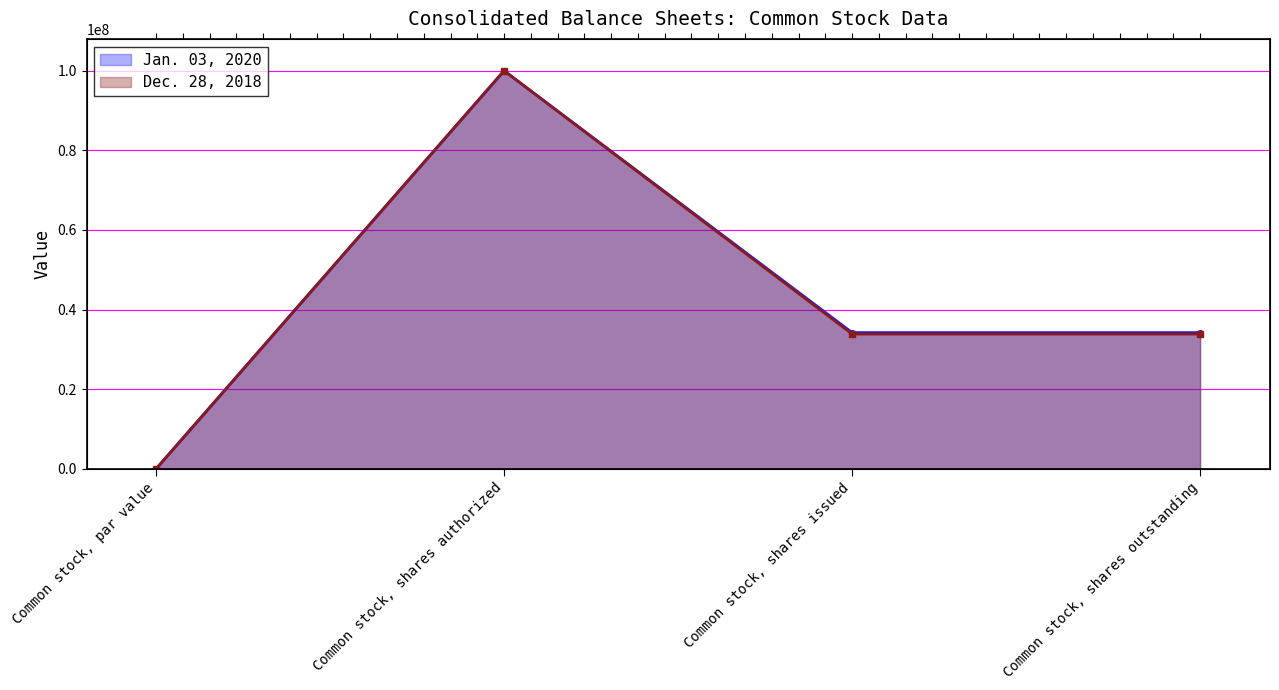

What is the value of the Jan. 03, 2020 point at the 4th from the left?

34214795